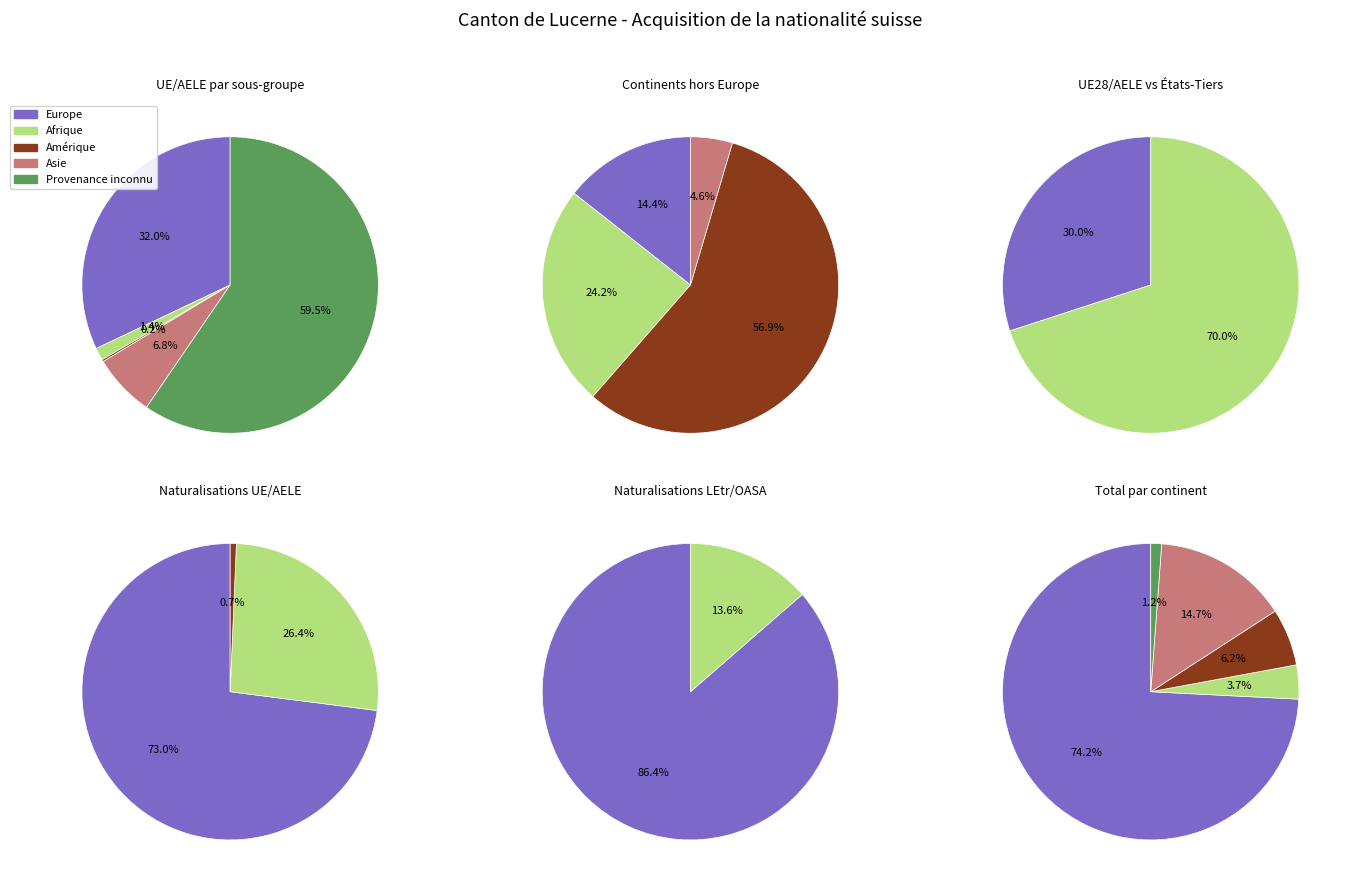

Which slice represents more than half of the pie?

Europe